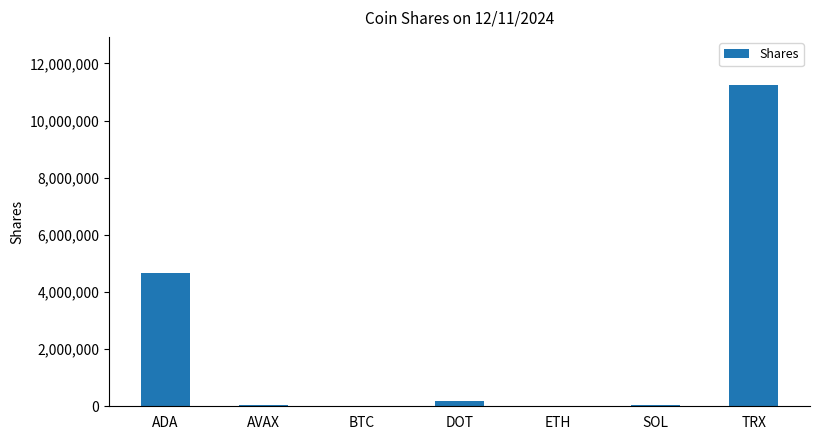

Is it true that the value at ADA is 7870480.7?

False